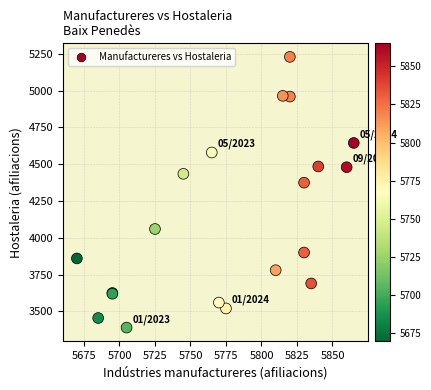

What Y value in the scatter plot is closest to 4310?

4375